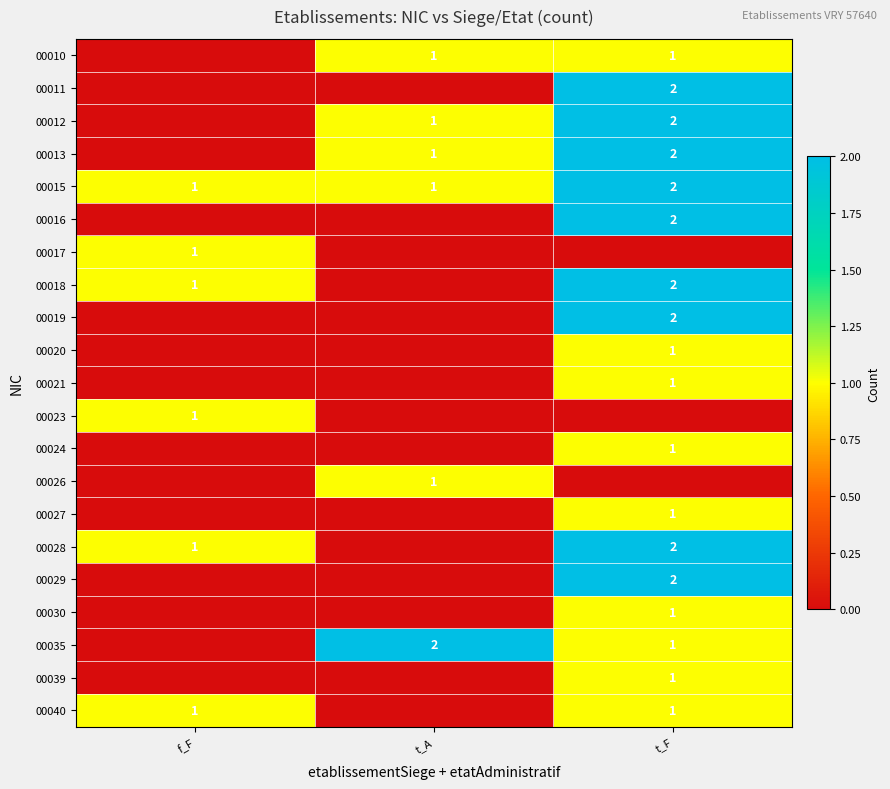

True or false: 00028 has a value of 1 at f_F.

True